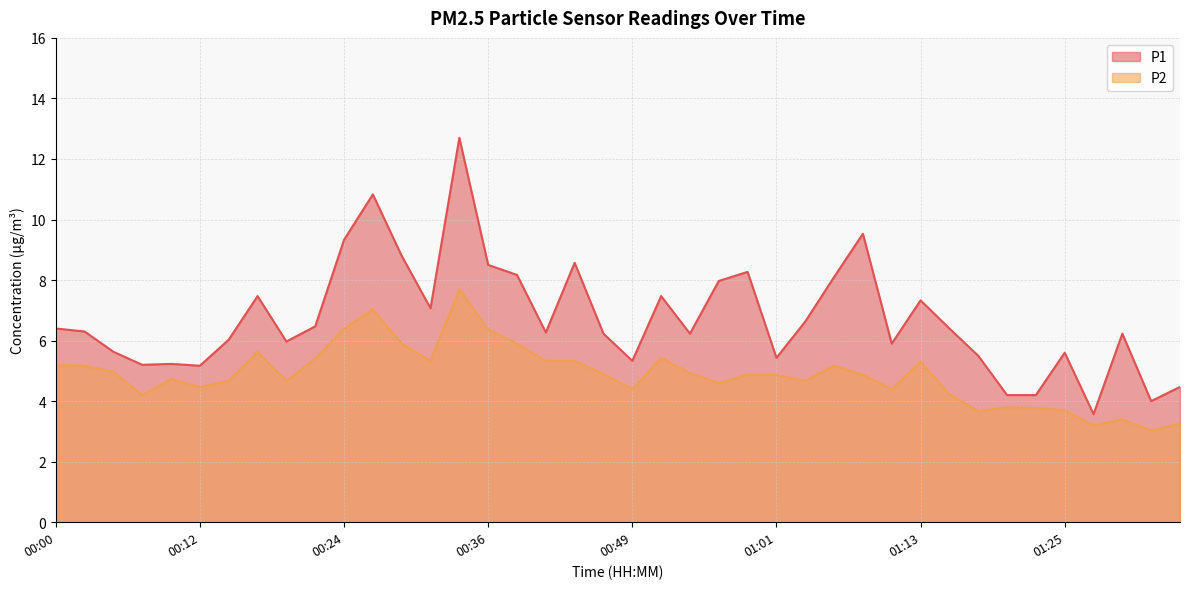

What is the difference between the P2 values at 01:11 and 00:29?

1.5